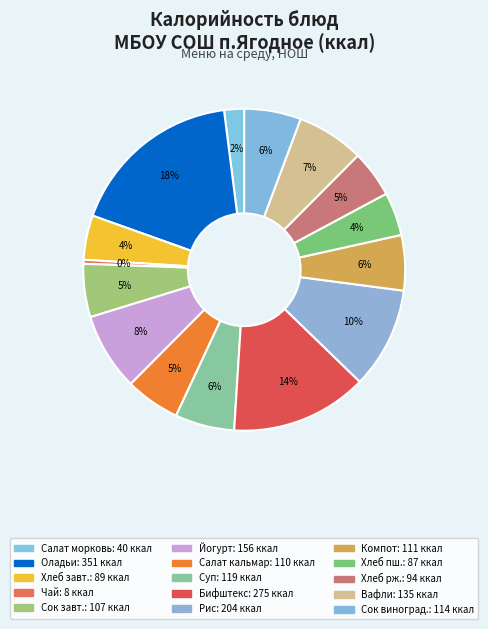

Which category has the biggest portion of the pie?

Оладьи с джемом